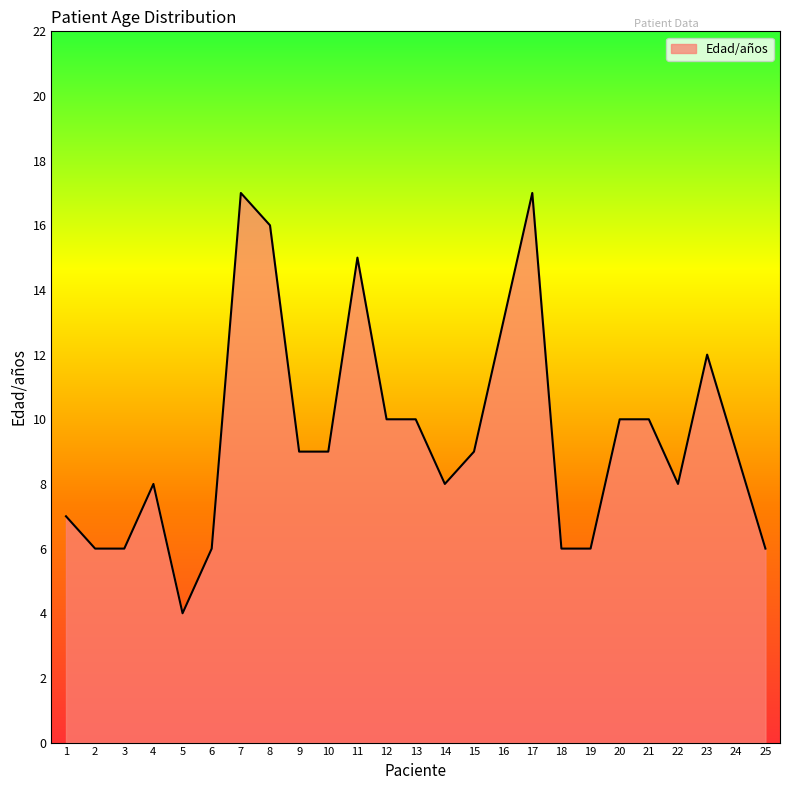

What value does the data have at 18?

6